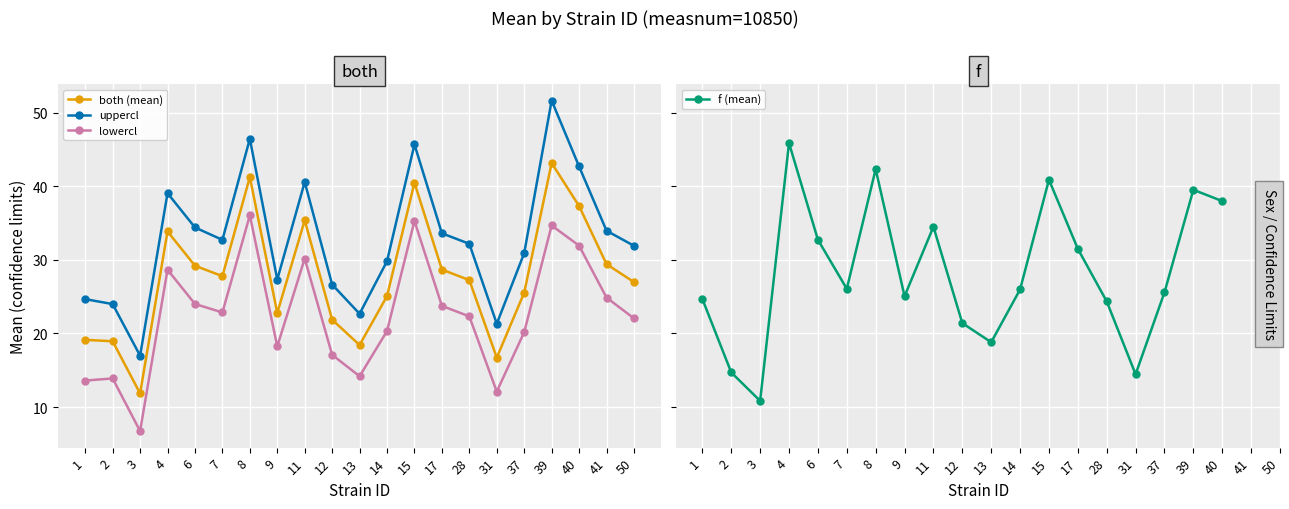

What is the lowest value of the lowercl_both series?

6.7